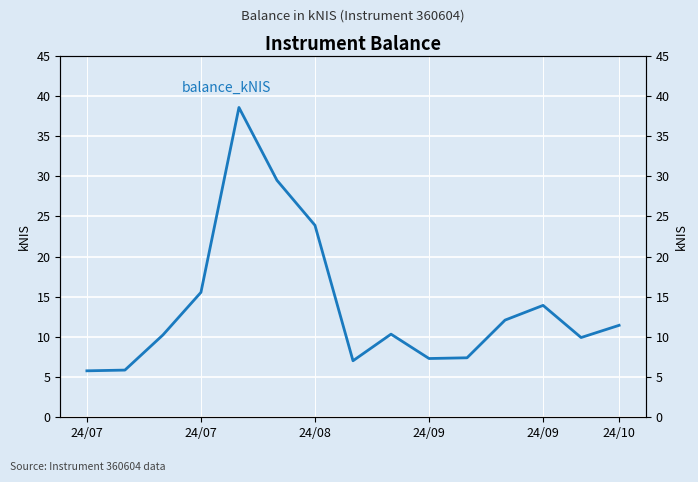

Which has a higher value, 7 or 24/08?

24/08